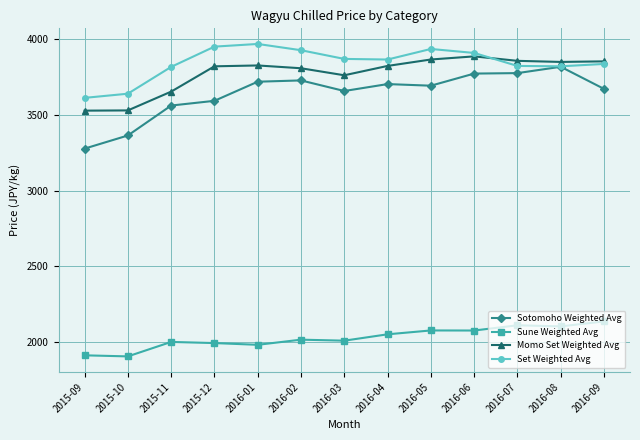

Is the value of Sotomoho Weighted Avg at 2016-03 greater than the value of Momo Set Weighted Avg at 2016-04?

No